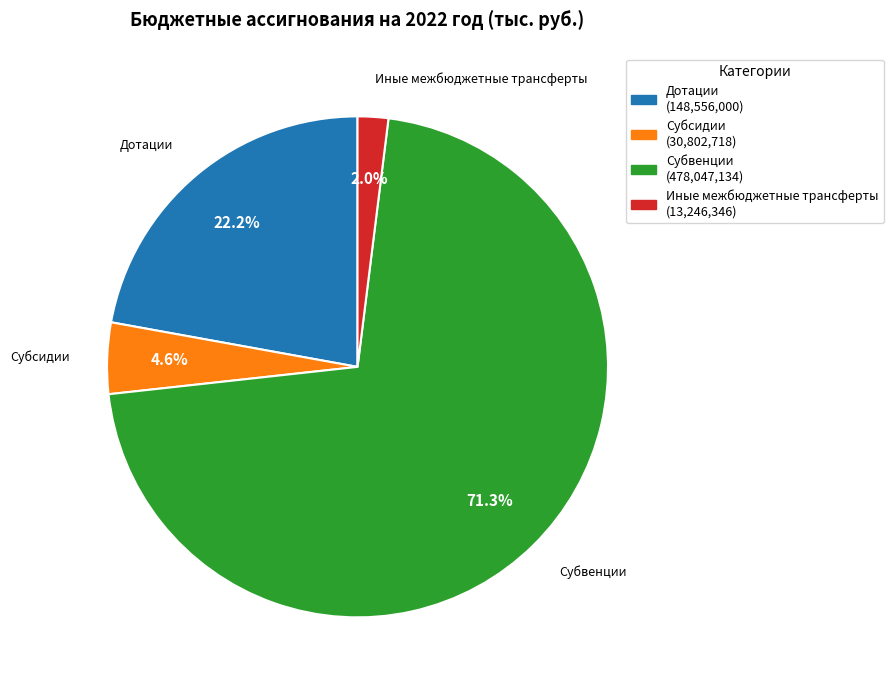

How many slices are in this pie chart?

4